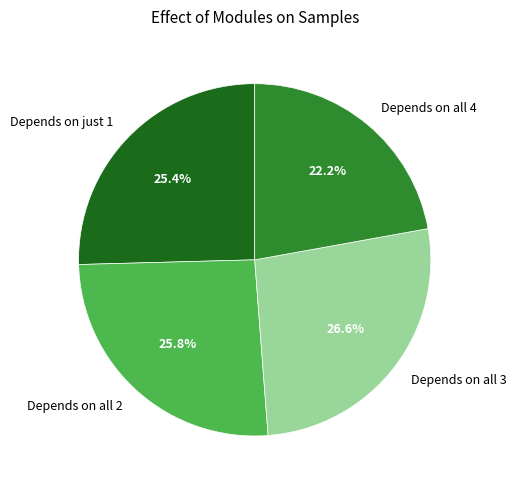

Which category has the smallest portion of the pie?

Depends on all 4